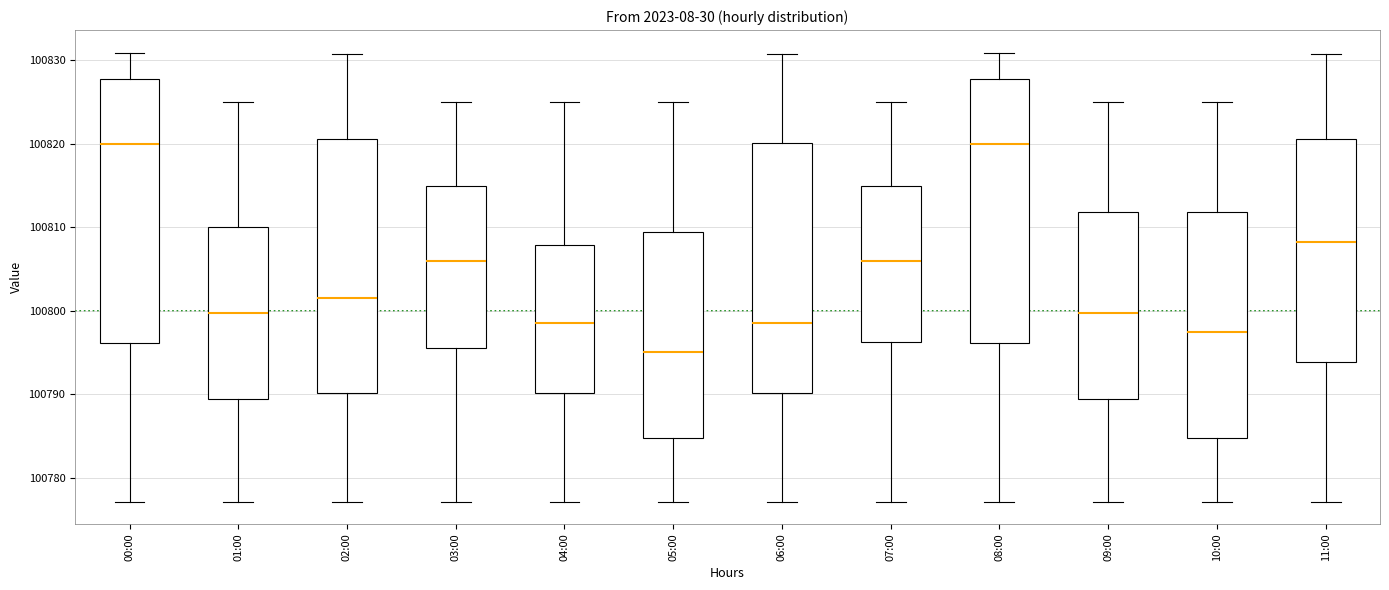

Which box has the lowest median line?

05:00